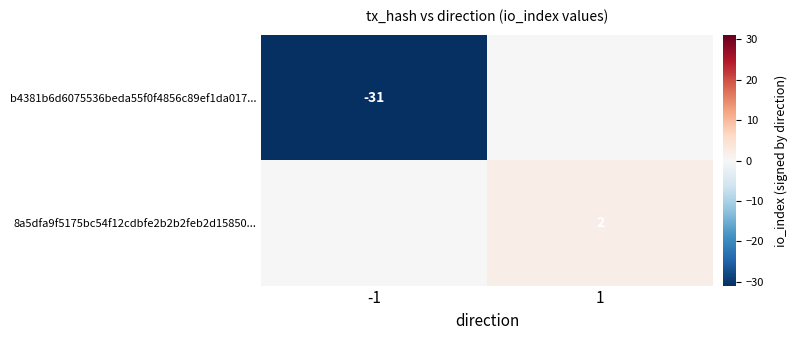

True or false: b4381b6d6075536beda55f0f4856c89ef1da017... has a value of -31 at -1.

True